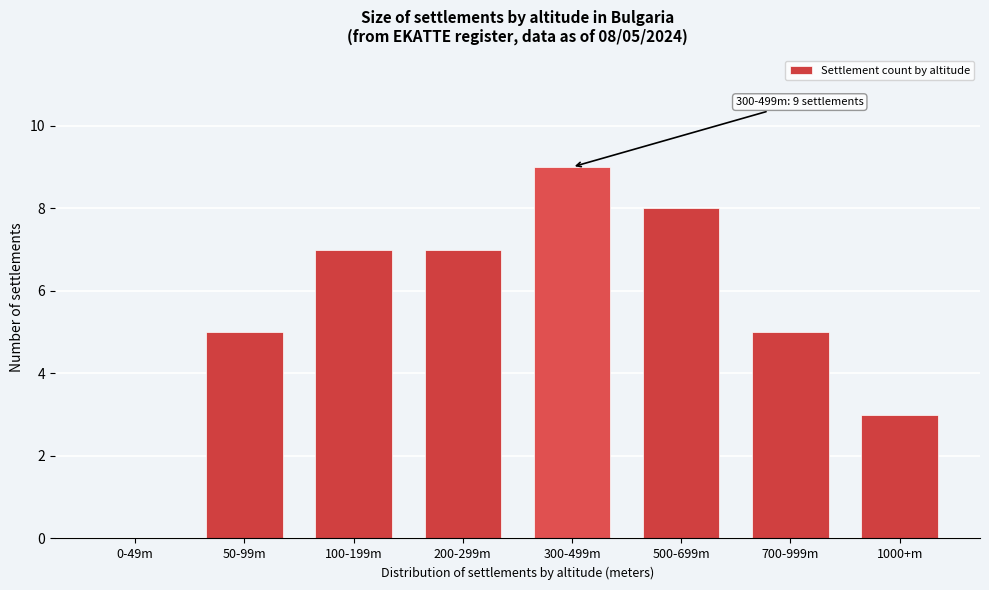

Reading left to right, extract all data points from this chart.

0-49m=0	50-99m=5	100-199m=7	200-299m=7	300-499m=9	500-699m=8	700-999m=5	1000+m=3